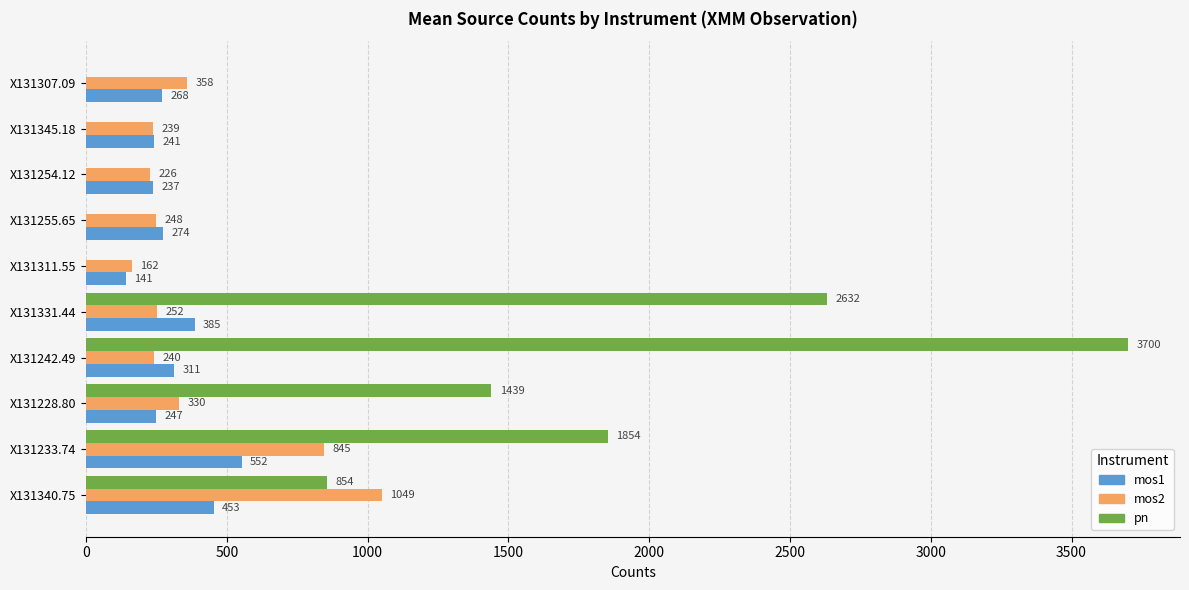

Is it true that mos1 equals 143.8 at X131340.75?

False